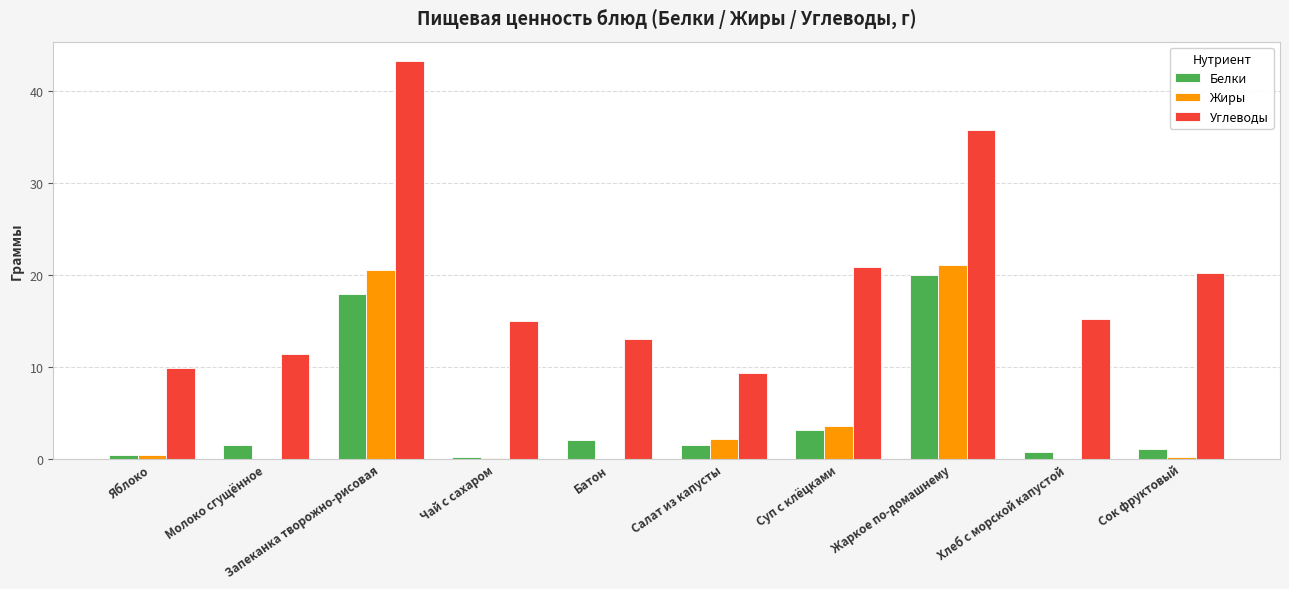

What is the maximum value for Углеводы?

43.2